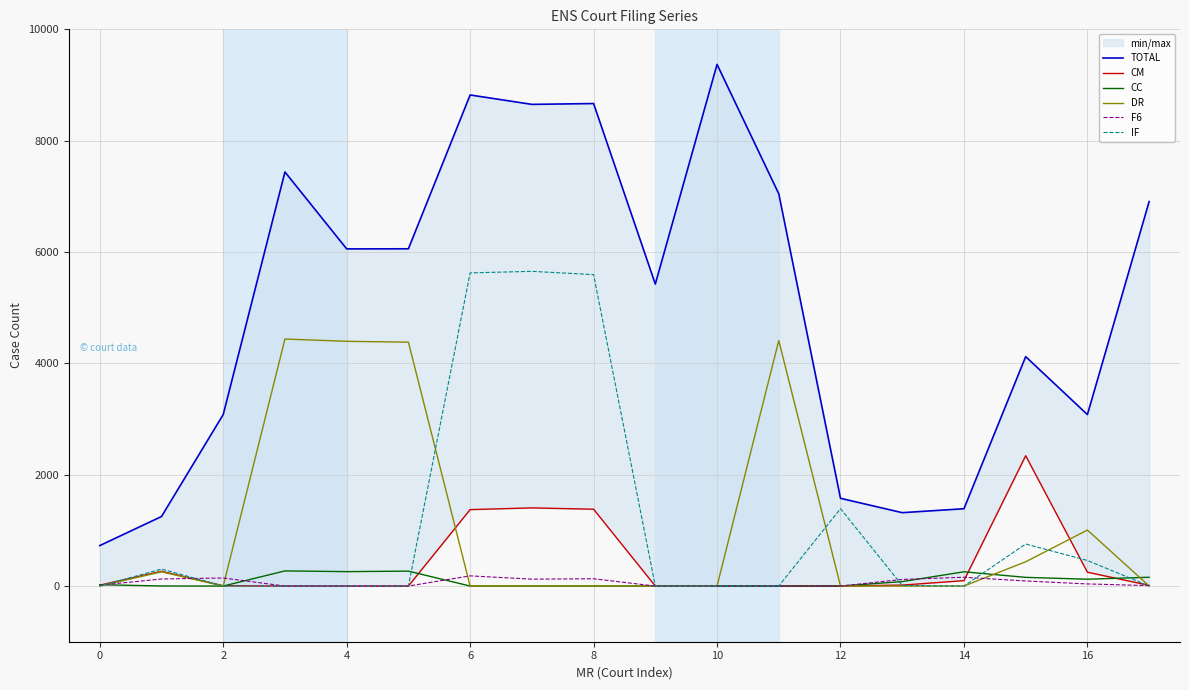

What are all the series names shown in the legend?

TOTAL, CM, CC, DR, F6, IF